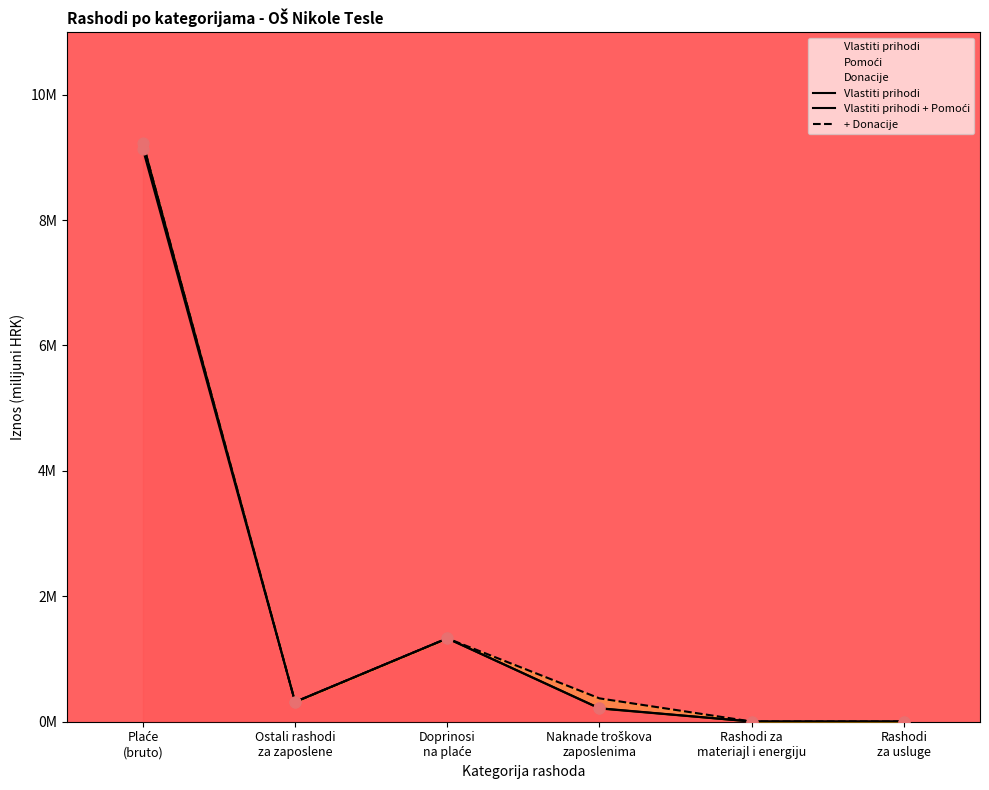

Which series reaches the minimum Y coordinate?

Vlastiti prihodi